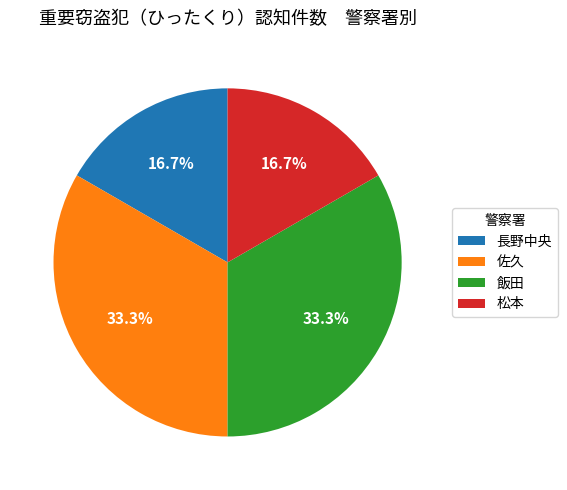

To the nearest percent, what portion does 長野中央 represent?

17%